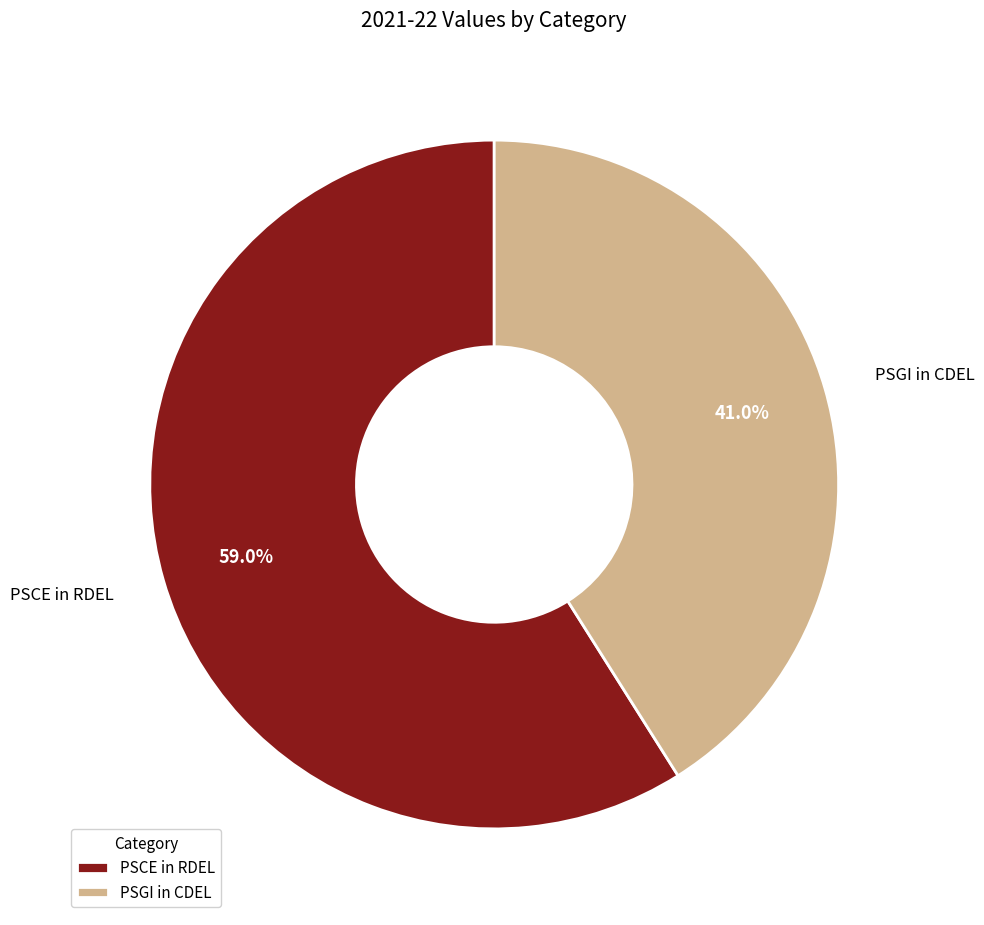

To the nearest percent, what is the average slice percentage?

50%